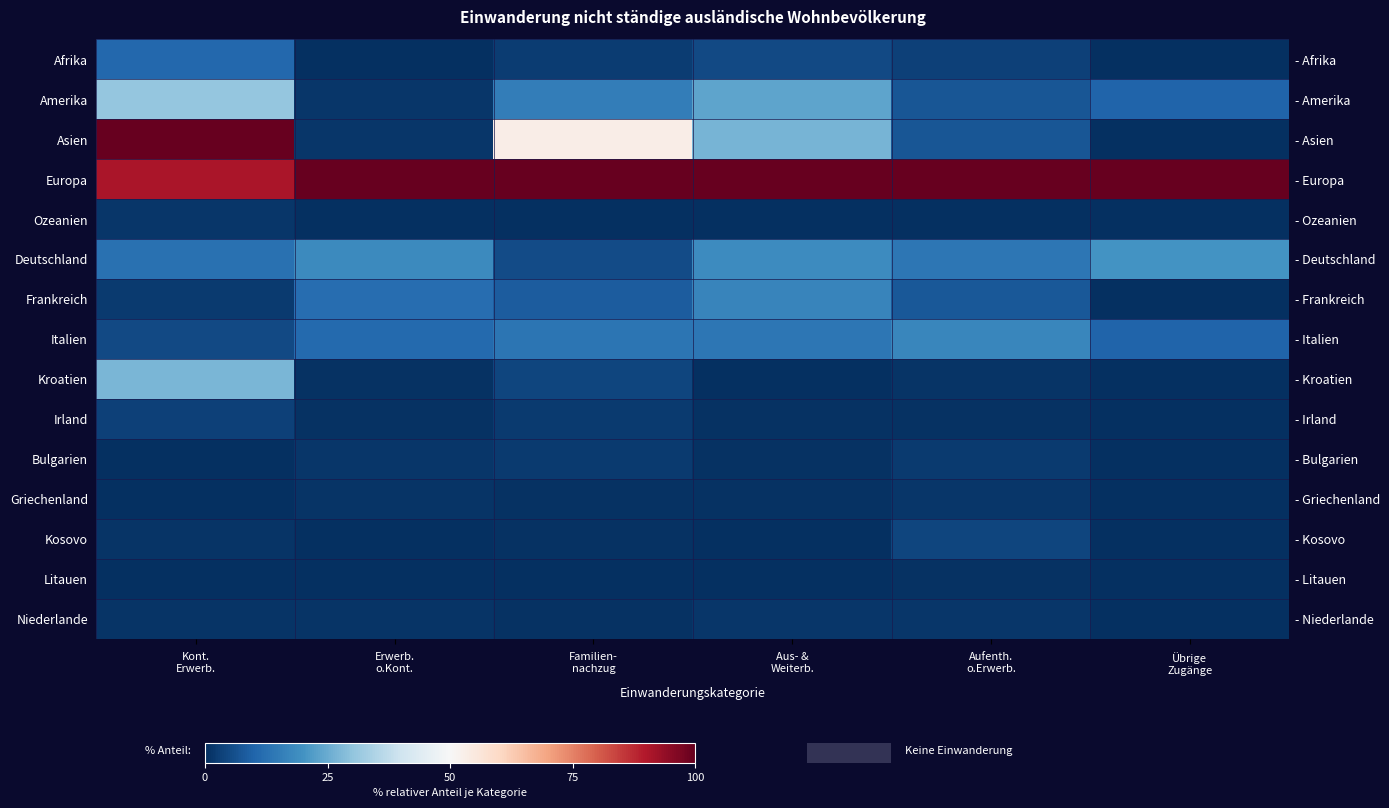

How many data points does each series have?

6